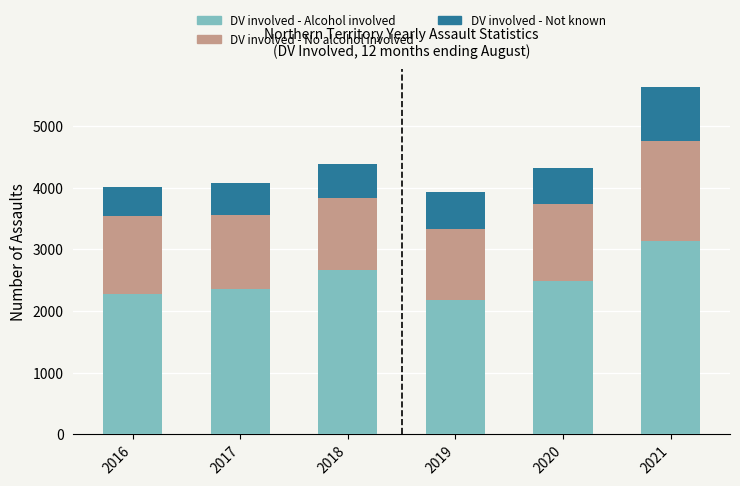

The value of DV involved - Alcohol involved at 2019 is 2184. True or false?

True